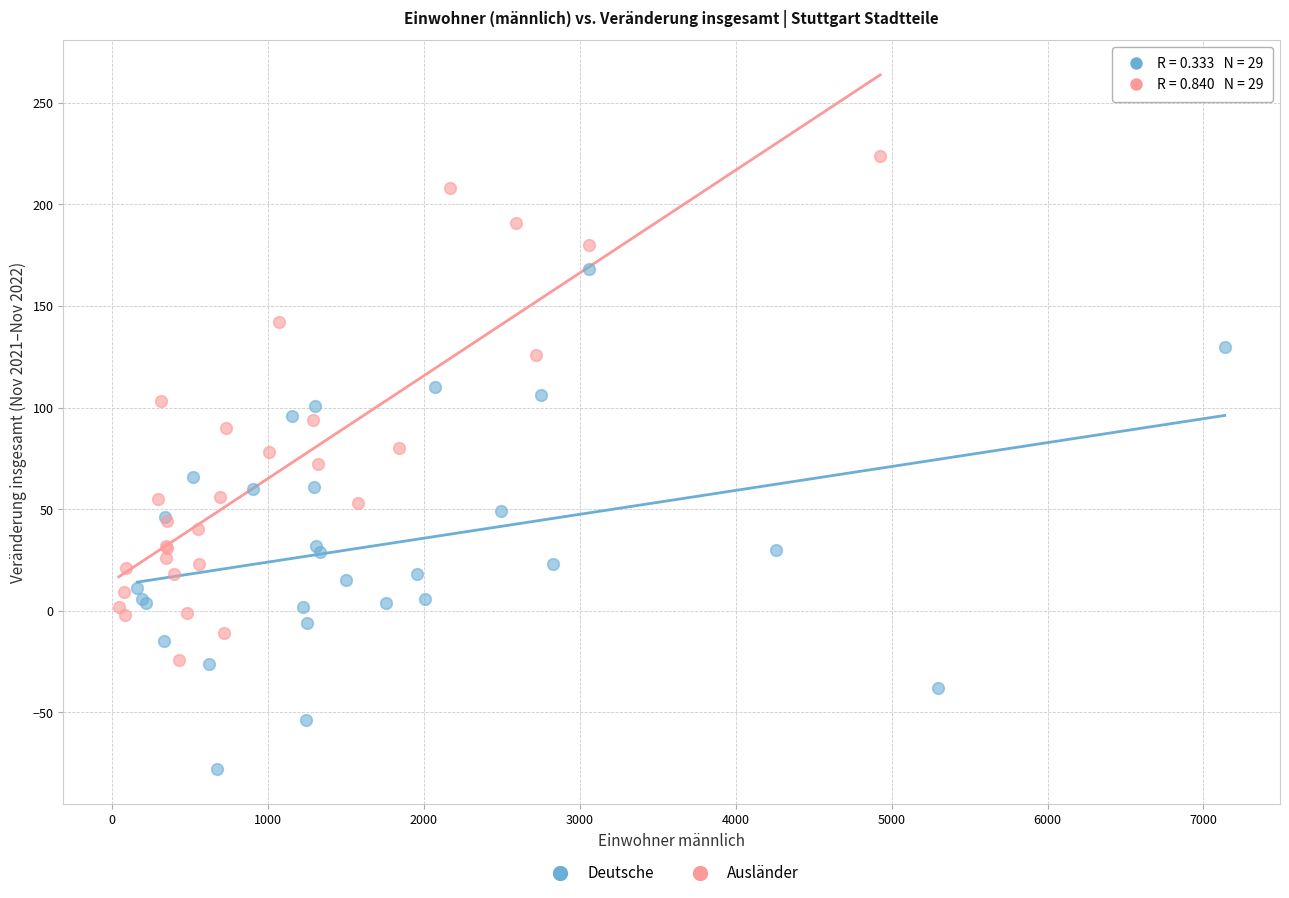

Which series reaches the minimum Y coordinate?

Deutsche